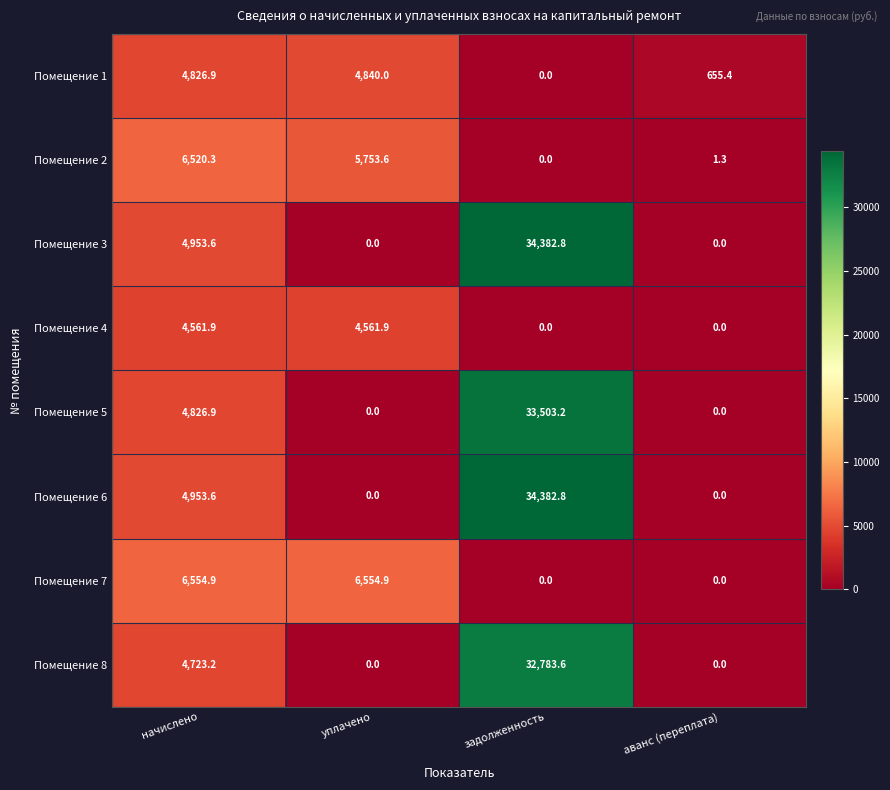

What is the average value of the Помещение 5 series?

9582.5